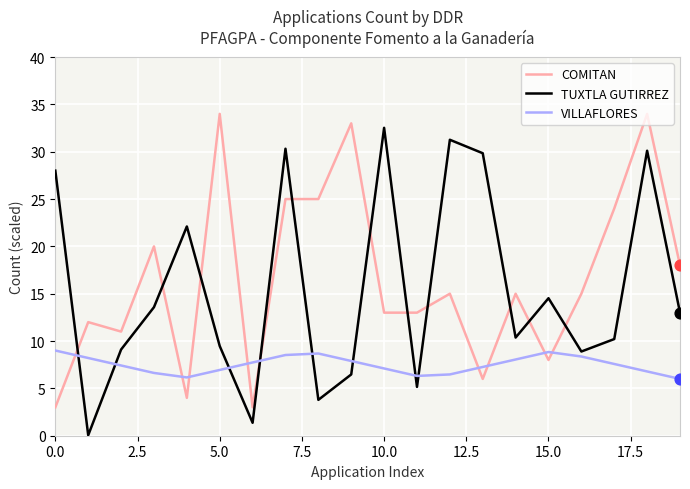

What is the highest value of the VILLAFLORES series?

9.0